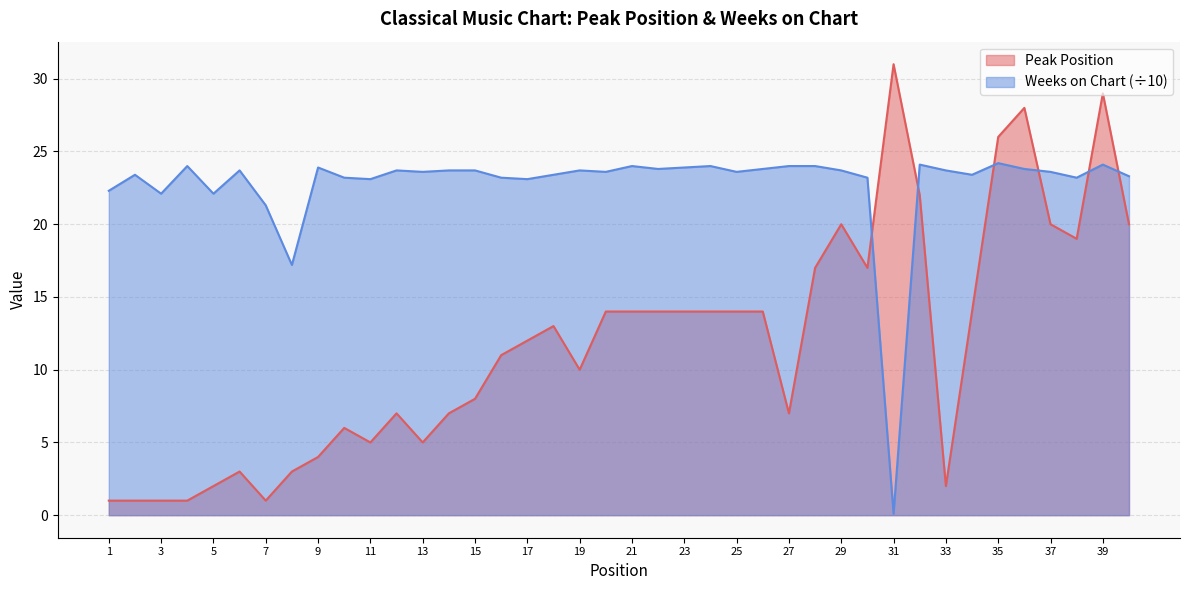

Between which two adjacent categories do Weeks on Chart and Peak Position first intersect?

30 and 31